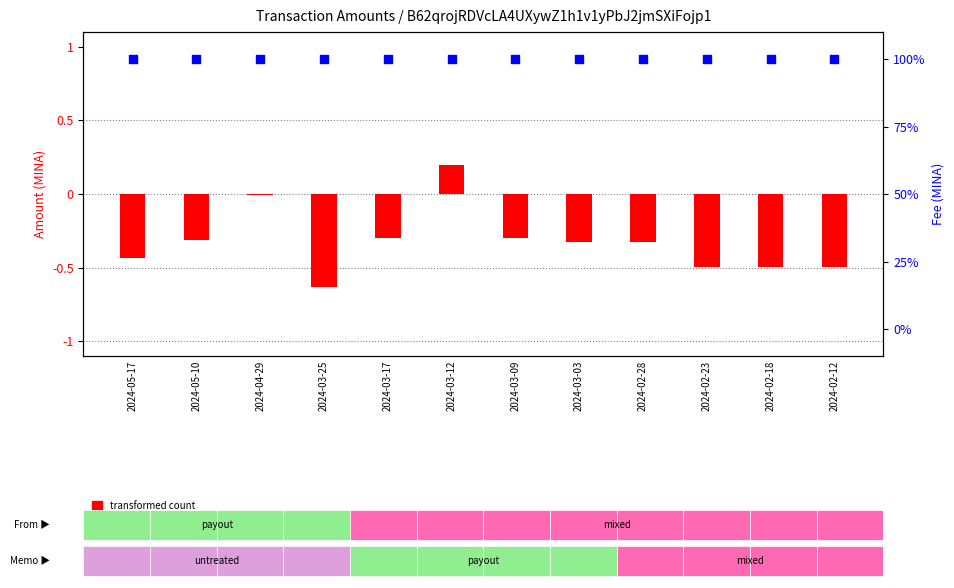

At how many categories does at least one series exceed 0?

12